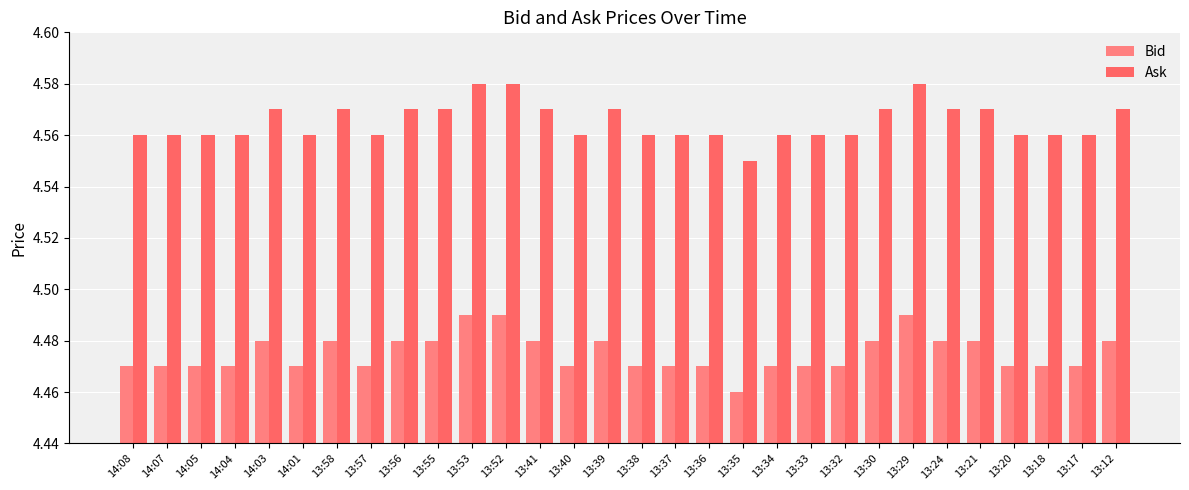

What is the difference between the highest and lowest values at 13:37?

0.1